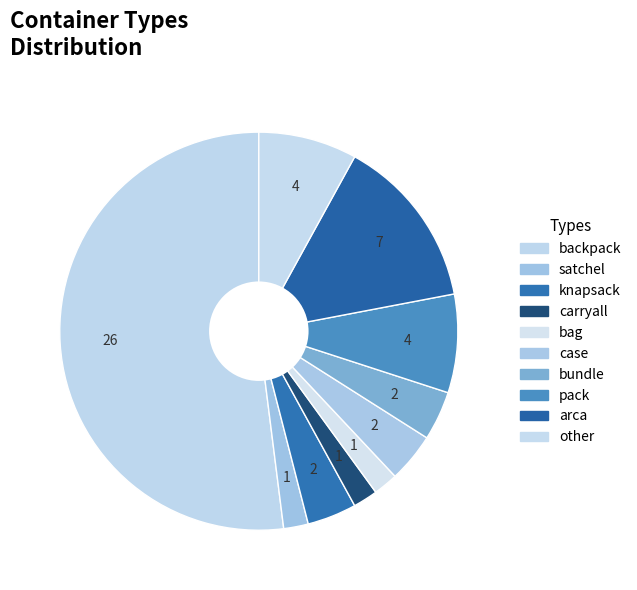

Count the number of slices in the pie.

10